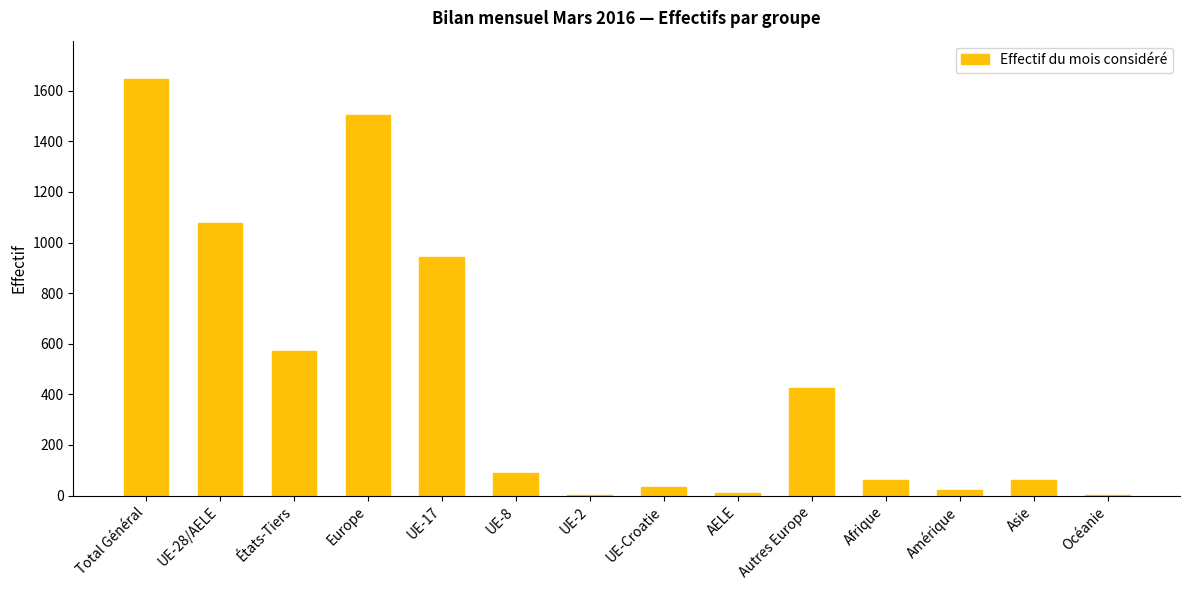

At which label is the value closest to 825?

UE-17